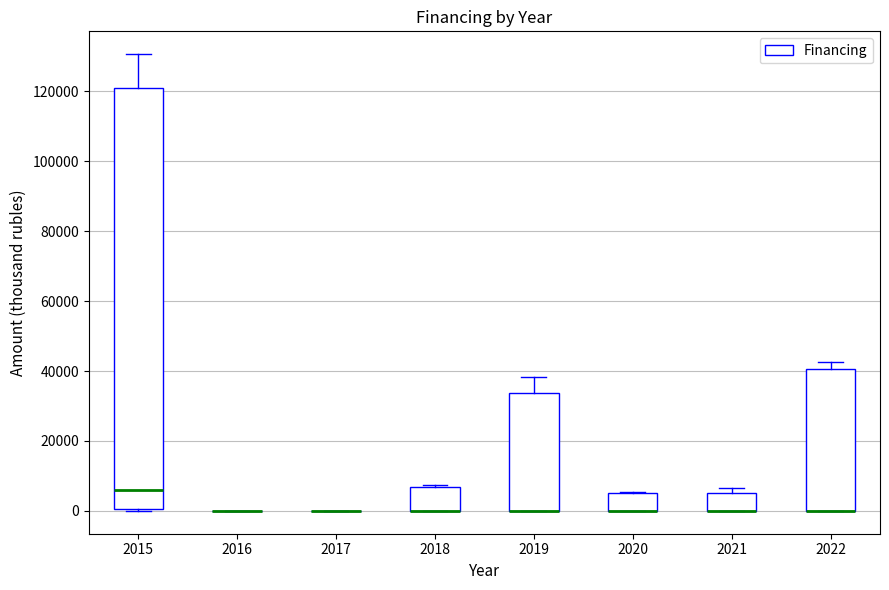

Reading left to right, transcribe this box plot: for each box, give where its median line is, the range the box spans, and where its two whiskers end, as read against the y-axis. The values are not printed on the chart, so give them approximately, as read against the axis.

2015: median 6000, box 0 to 122000, whiskers 0 to 130000
2016: box collapsed to a line at 0, whiskers 0 to 0
2017: box collapsed to a line at 0, whiskers 0 to 0
2018: median 0 (drawn on the box's lower edge), box 0 to 6000, whiskers 0 to 8000
2019: median 0 (drawn on the box's lower edge), box 0 to 34000, whiskers 0 to 38000
2020: median 0 (drawn on the box's lower edge), box 0 to 6000, whiskers 0 to 6000
2021: median 0 (drawn on the box's lower edge), box 0 to 6000, whiskers 0 to 6000 (just above the box's upper edge)
2022: median 0 (drawn on the box's lower edge), box 0 to 40000, whiskers 0 to 42000